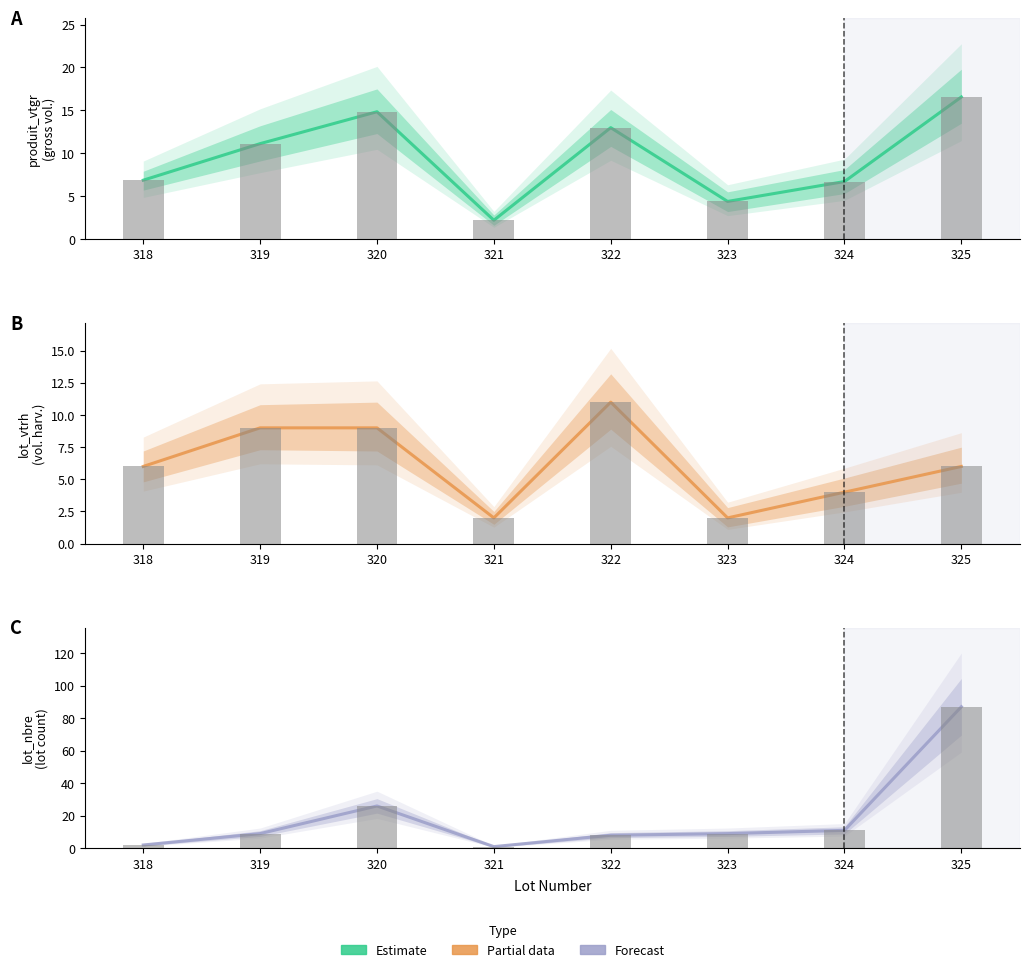

Which series has the largest range (max minus min)?

lot_nbre (Forecast)